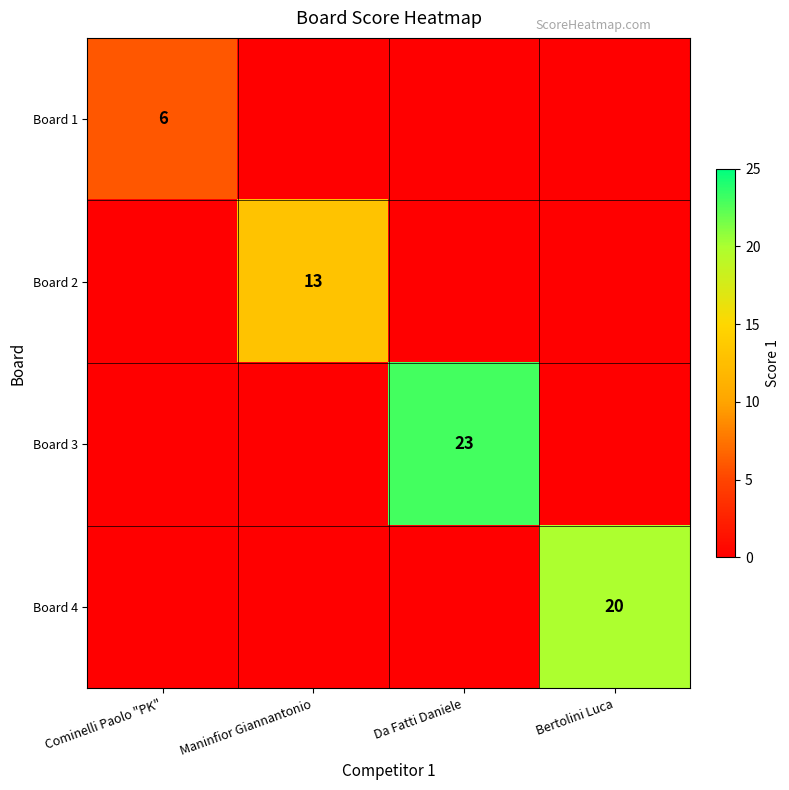

The value of Board 4 at Bertolini Luca is 20. True or false?

True